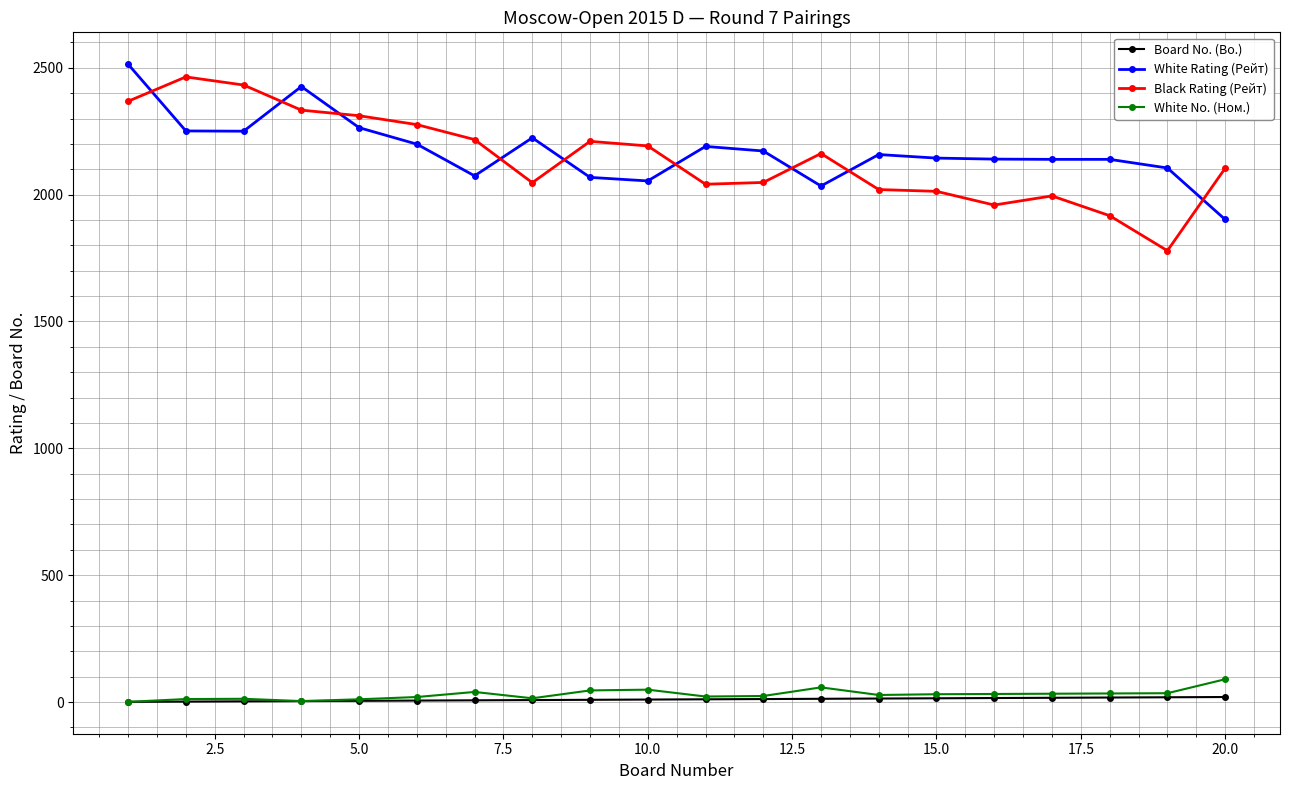

Which series ends up on top after the final intersection of White Rating (Рейт) and Black Rating (Рейт)?

Black Rating (Рейт)